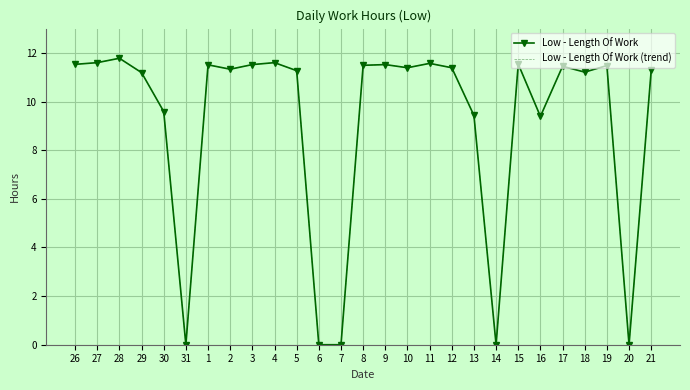

True or false: Low - Length Of Work and Low - Length Of Work (trend) intersect in this chart.

False